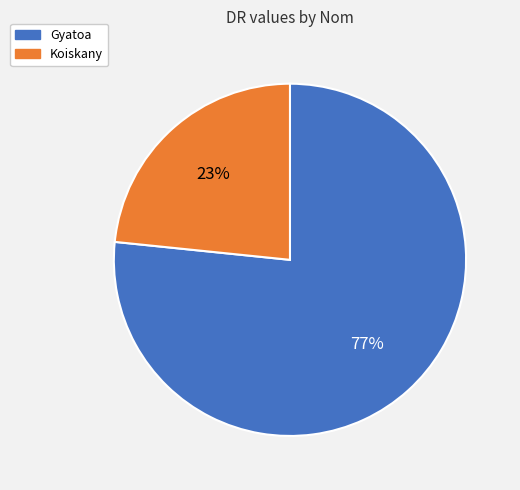

Count the number of slices in the pie.

2